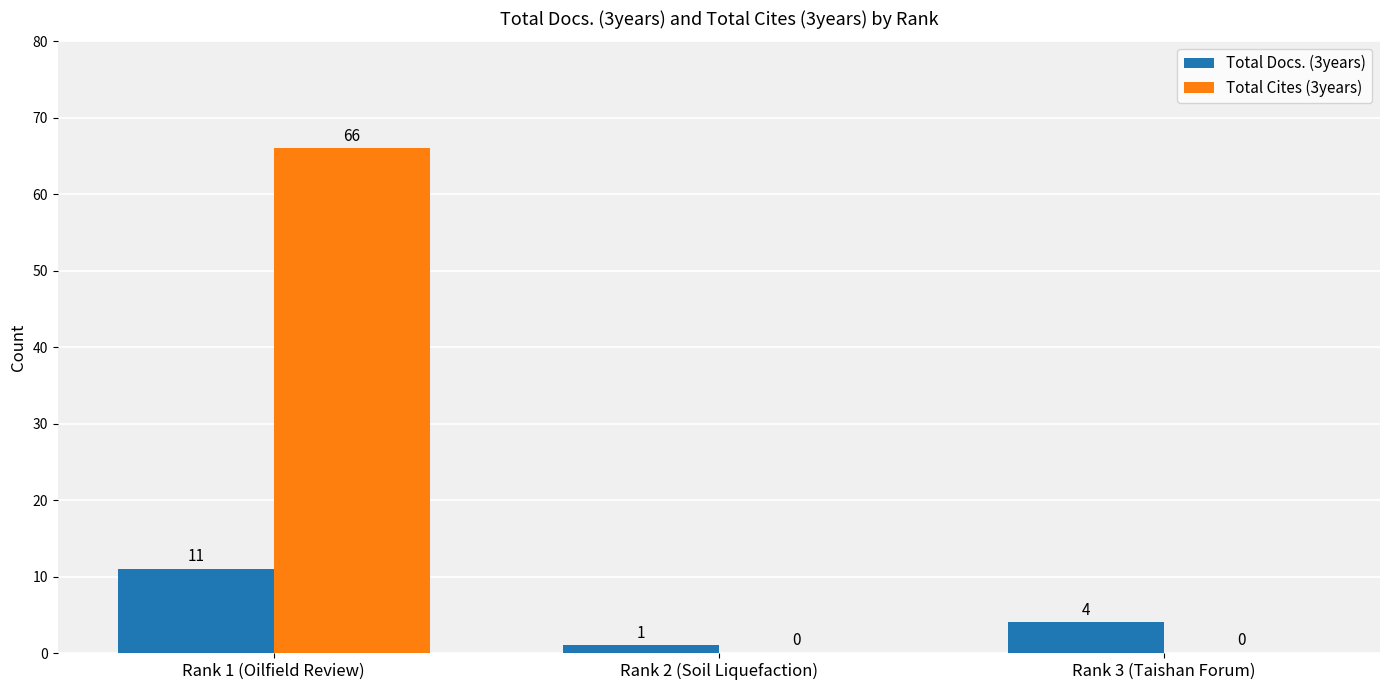

Is the value of Total Docs. (3years) at Rank 3 (Taishan Forum) greater than the value of Total Cites (3years) at Rank 2 (Soil Liquefaction)?

Yes